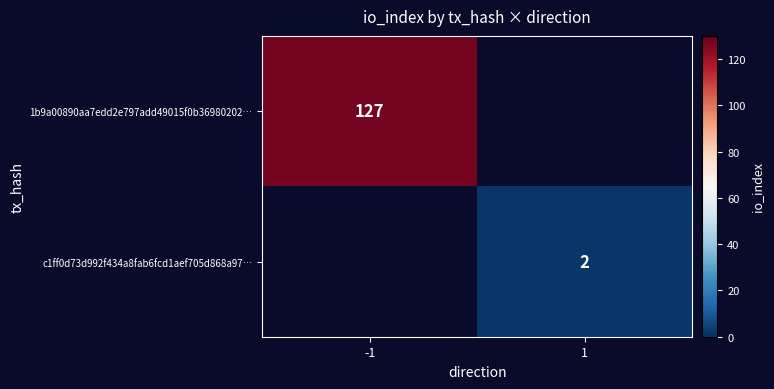

Is it true that 1b9a00890aa7edd2e797add49015f0b36980202… equals 182 at -1?

False